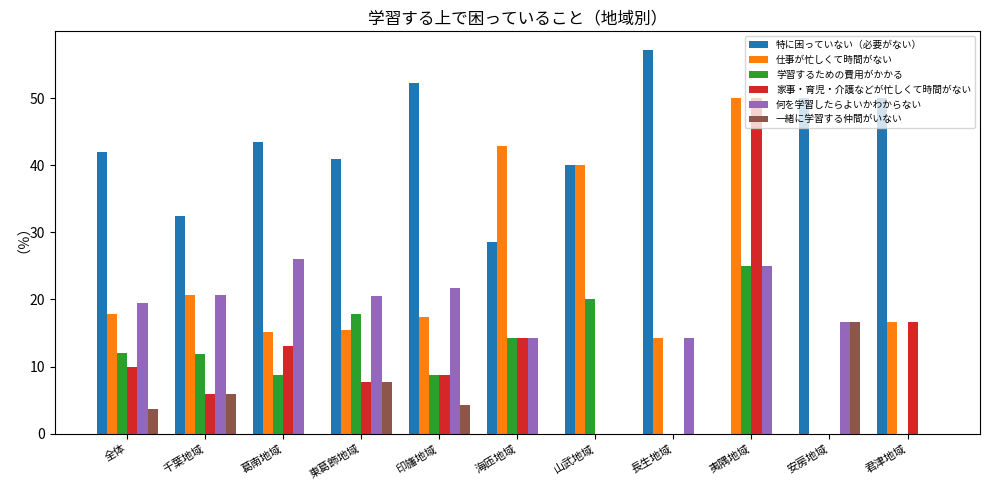

What are all the series names shown in the legend?

特に困っていない（必要がない）, 仕事が忙しくて時間がない, 学習するための費用がかかる, 家事・育児・介護などが忙しくて時間がない, 何を学習したらよいかわからない, 一緒に学習する仲間がいない